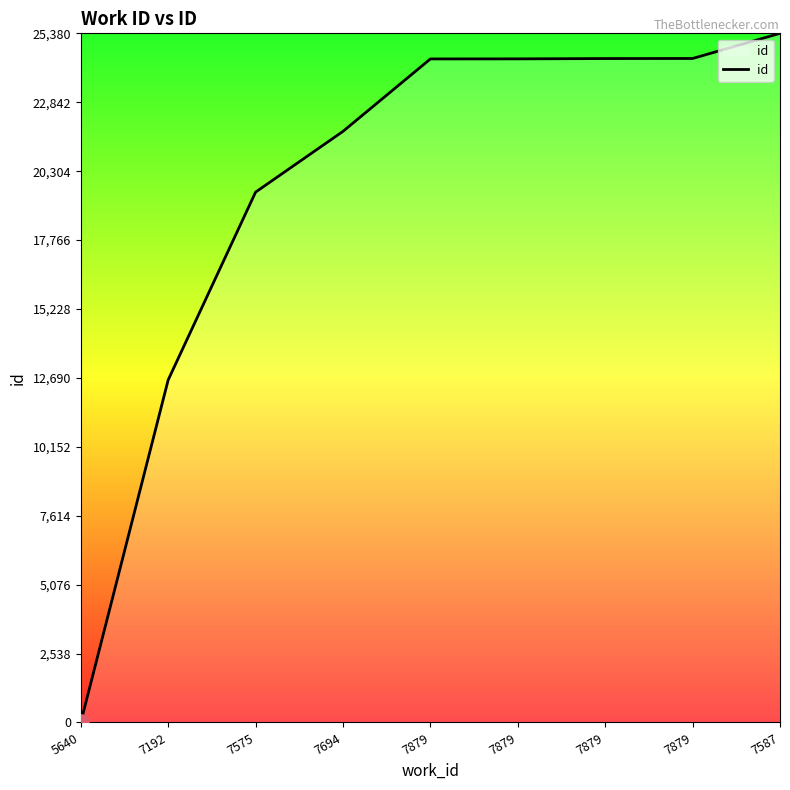

How many lines are shown in the chart?

1